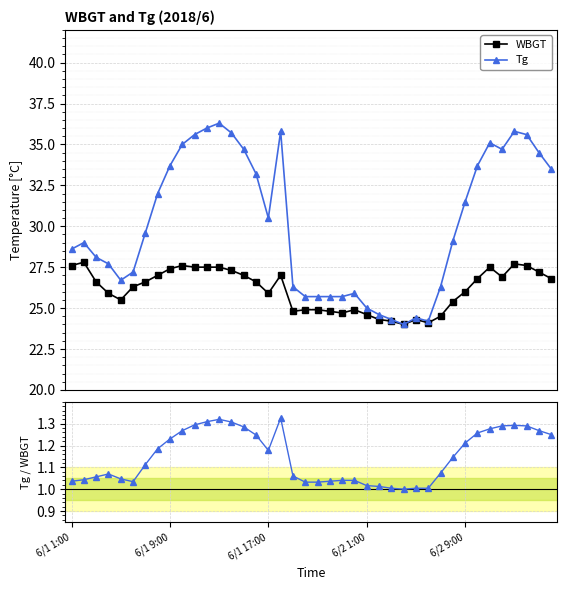

Is it true that Tg / WBGT equals 1.2 at 15?

True